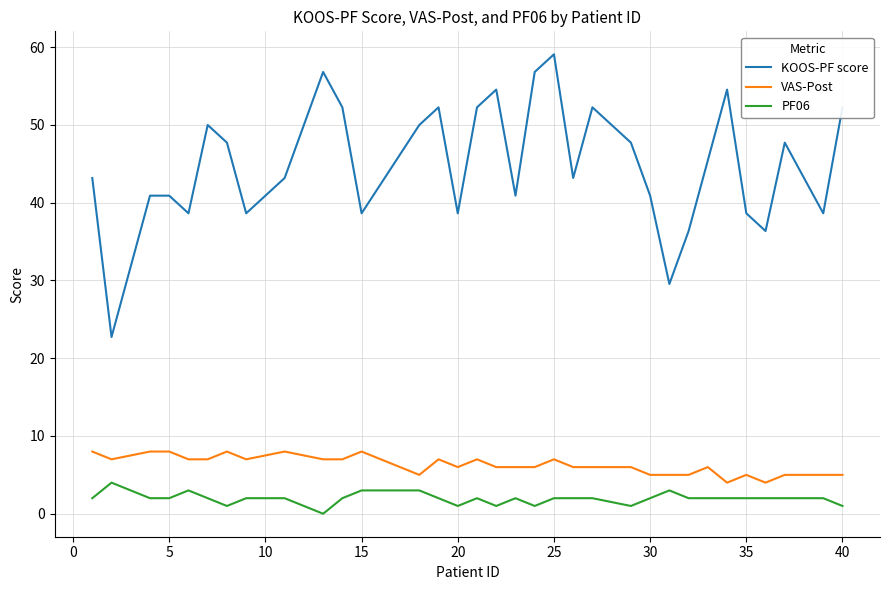

What is the greatest value displayed?

59.1